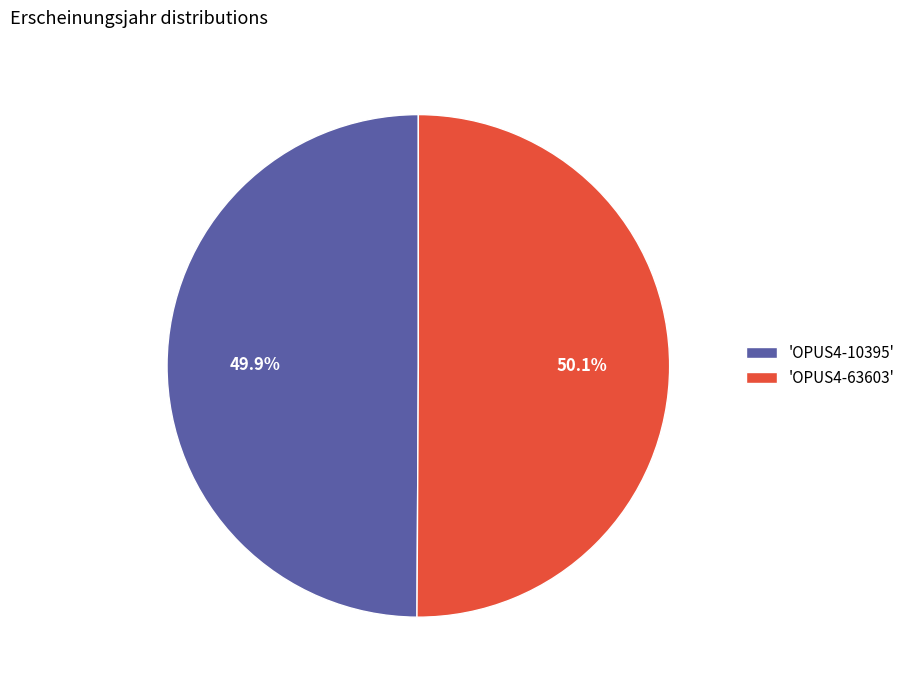

Does any single category account for the majority?

Yes